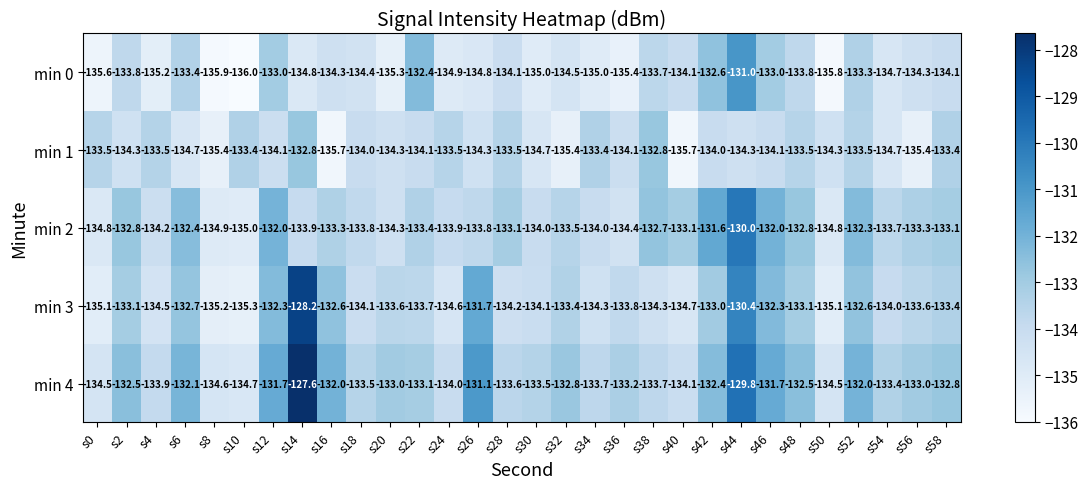

At which label does min 0 first exceed -134?

s2